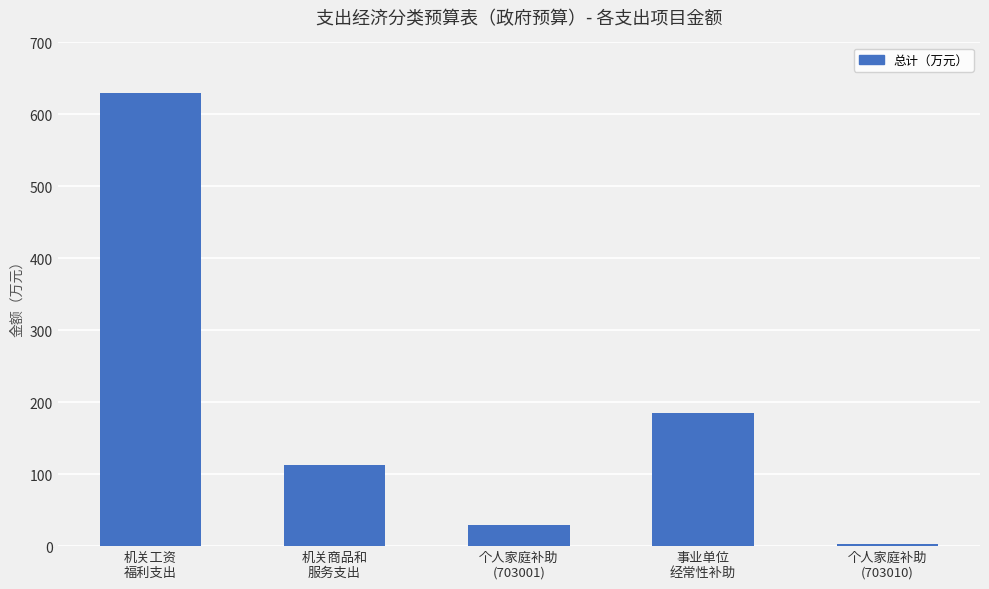

Which label corresponds to the smallest value in the chart?

个人家庭补助
(703010)